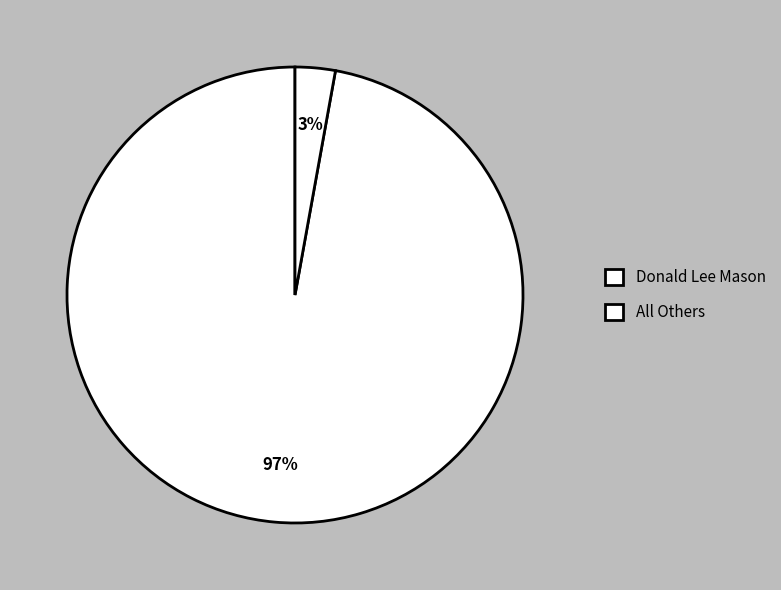

To the nearest percent, what portion does All Others represent?

3%